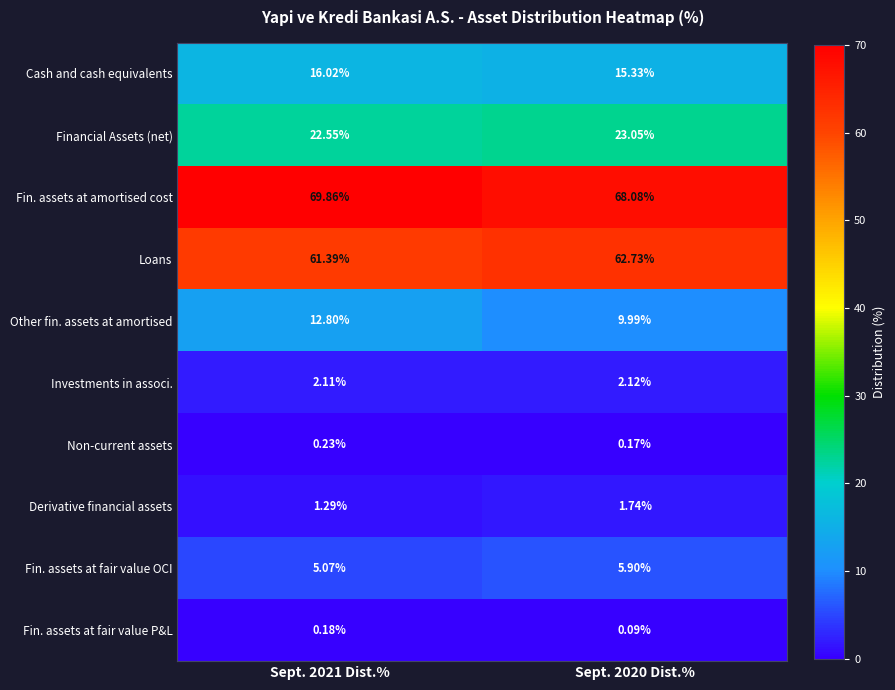

Which series has the widest spread of values?

Other fin. assets at amortised